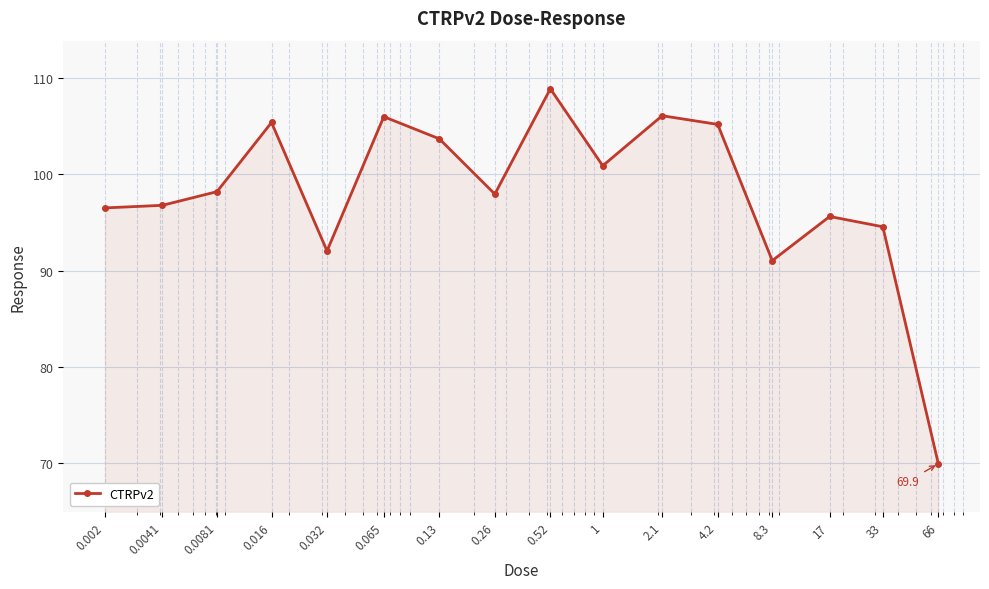

What is the difference between the maximum and second lowest values?

17.9